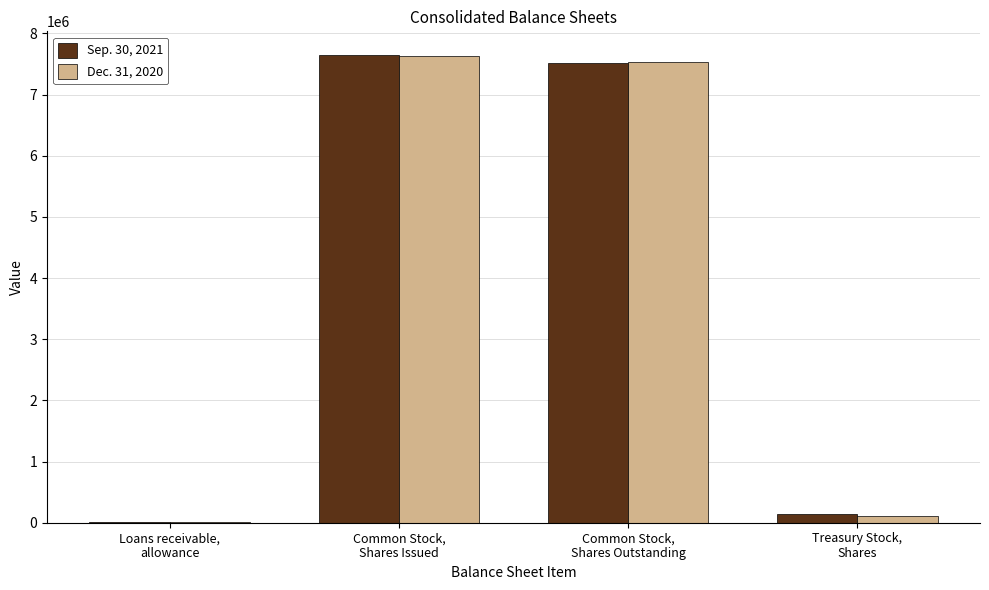

Reading right to left, list all the values displayed in this chart.

Sep. 30, 2021: Treasury Stock,
Shares=142649	Common Stock,
Shares Outstanding=7508966	Common Stock,
Shares Issued=7651615	Loans receivable,
allowance=11308
Dec. 31, 2020: Treasury Stock,
Shares=108249	Common Stock,
Shares Outstanding=7528967	Common Stock,
Shares Issued=7637216	Loans receivable,
allowance=10570